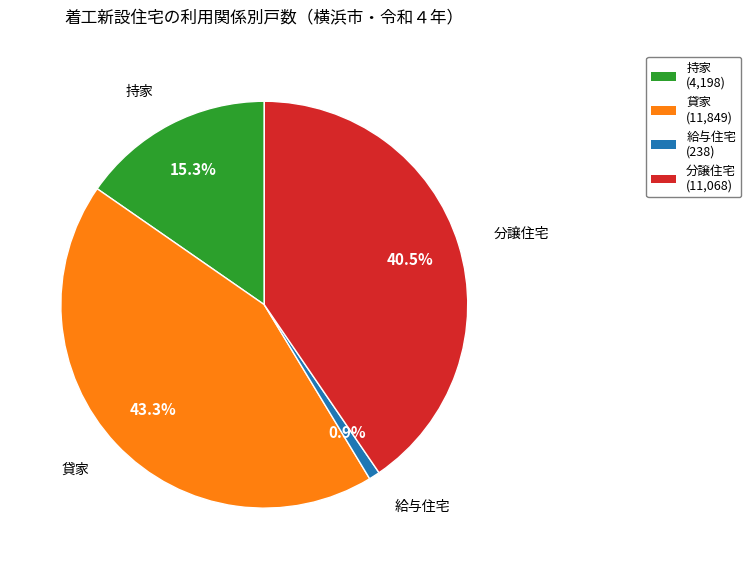

How many segments does this pie chart have?

4